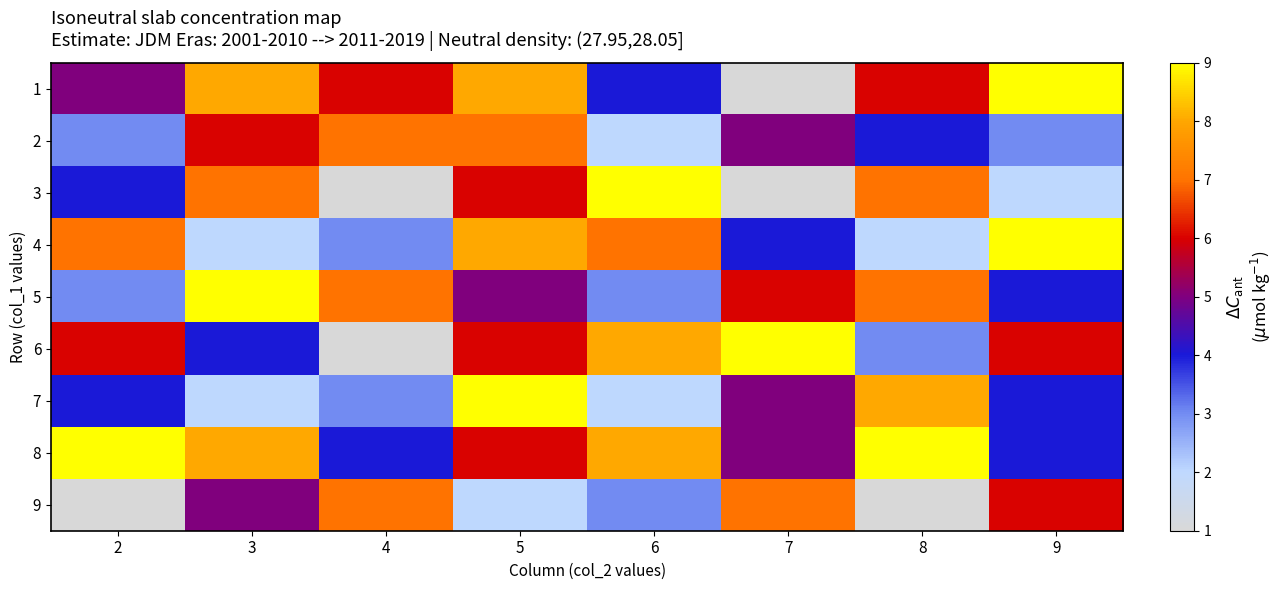

Reading left to right, extract all data points from this chart.

1: 2=5	3=8	4=6	5=8	6=4	7=1	8=6	9=9
2: 2=3	3=6	4=7	5=7	6=2	7=5	8=4	9=3
3: 2=4	3=7	4=1	5=6	6=9	7=1	8=7	9=2
4: 2=7	3=2	4=3	5=8	6=7	7=4	8=2	9=9
5: 2=3	3=9	4=7	5=5	6=3	7=6	8=7	9=4
6: 2=6	3=4	4=1	5=6	6=8	7=9	8=3	9=6
7: 2=4	3=2	4=3	5=9	6=2	7=5	8=8	9=4
8: 2=9	3=8	4=4	5=6	6=8	7=5	8=9	9=4
9: 2=1	3=5	4=7	5=2	6=3	7=7	8=1	9=6